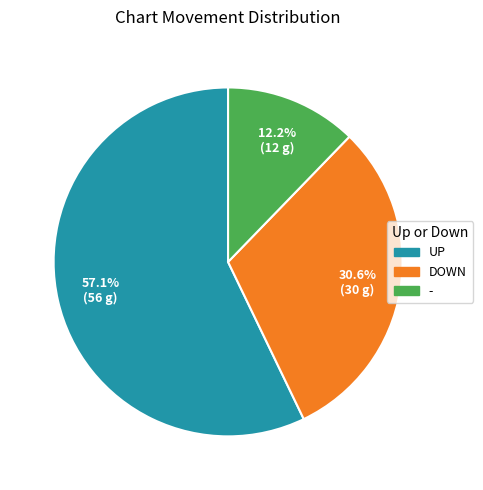

To the nearest percent, what is the difference between the largest and smallest slice percentages?

45%